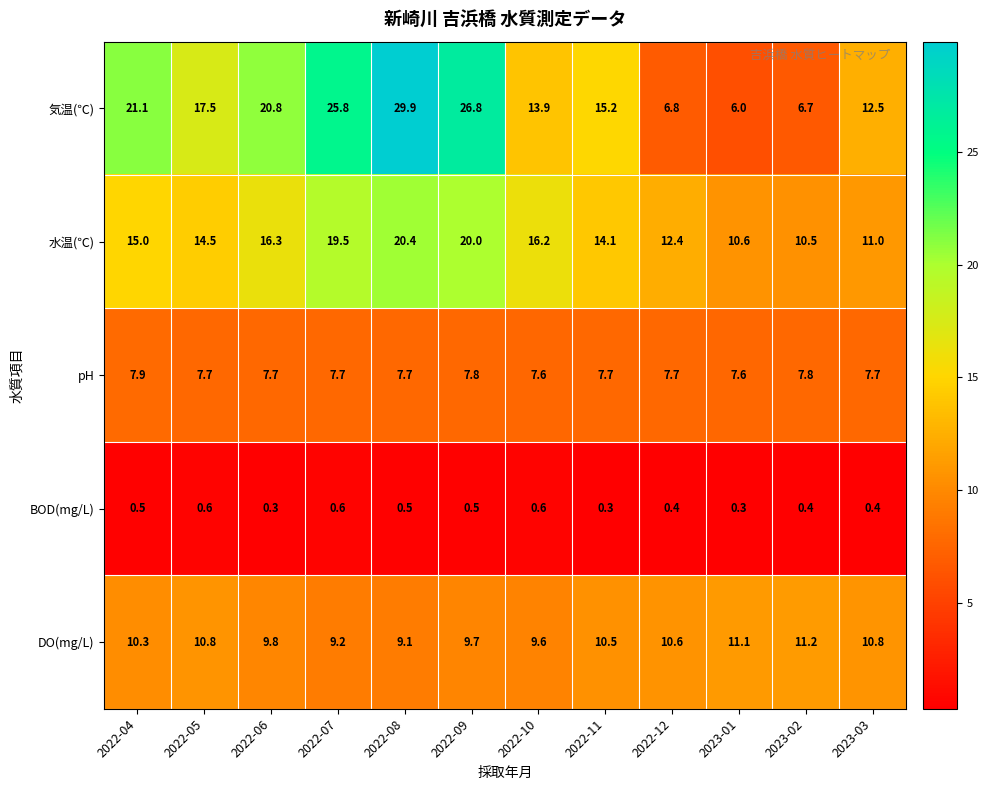

Which series has the widest spread of values?

気温(℃)